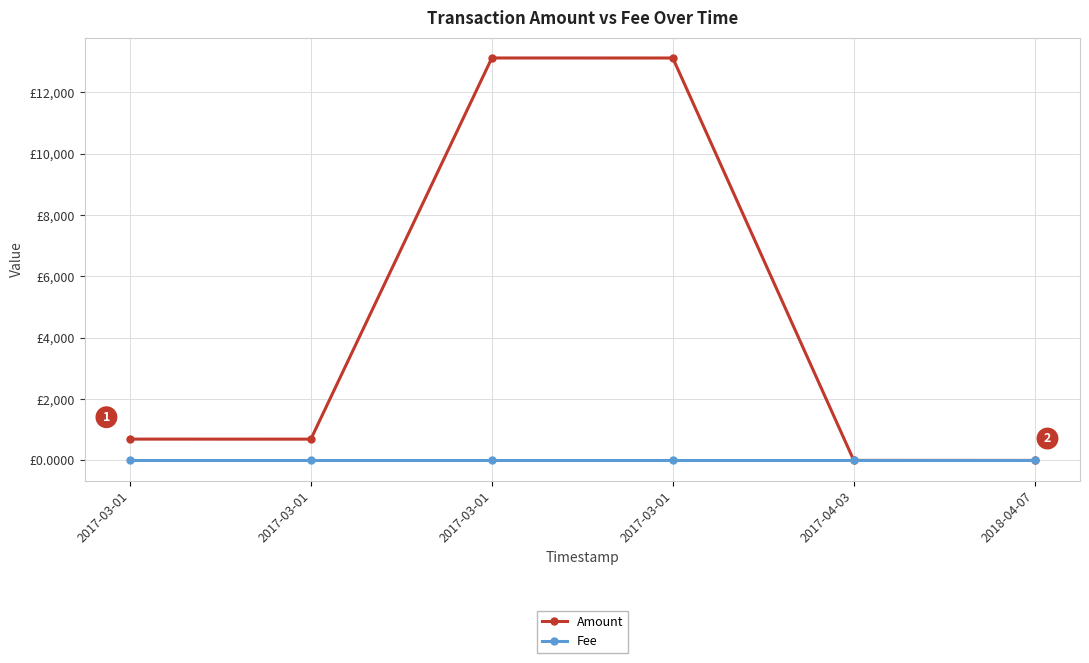

True or false: Amount and Fee intersect in this chart.

False